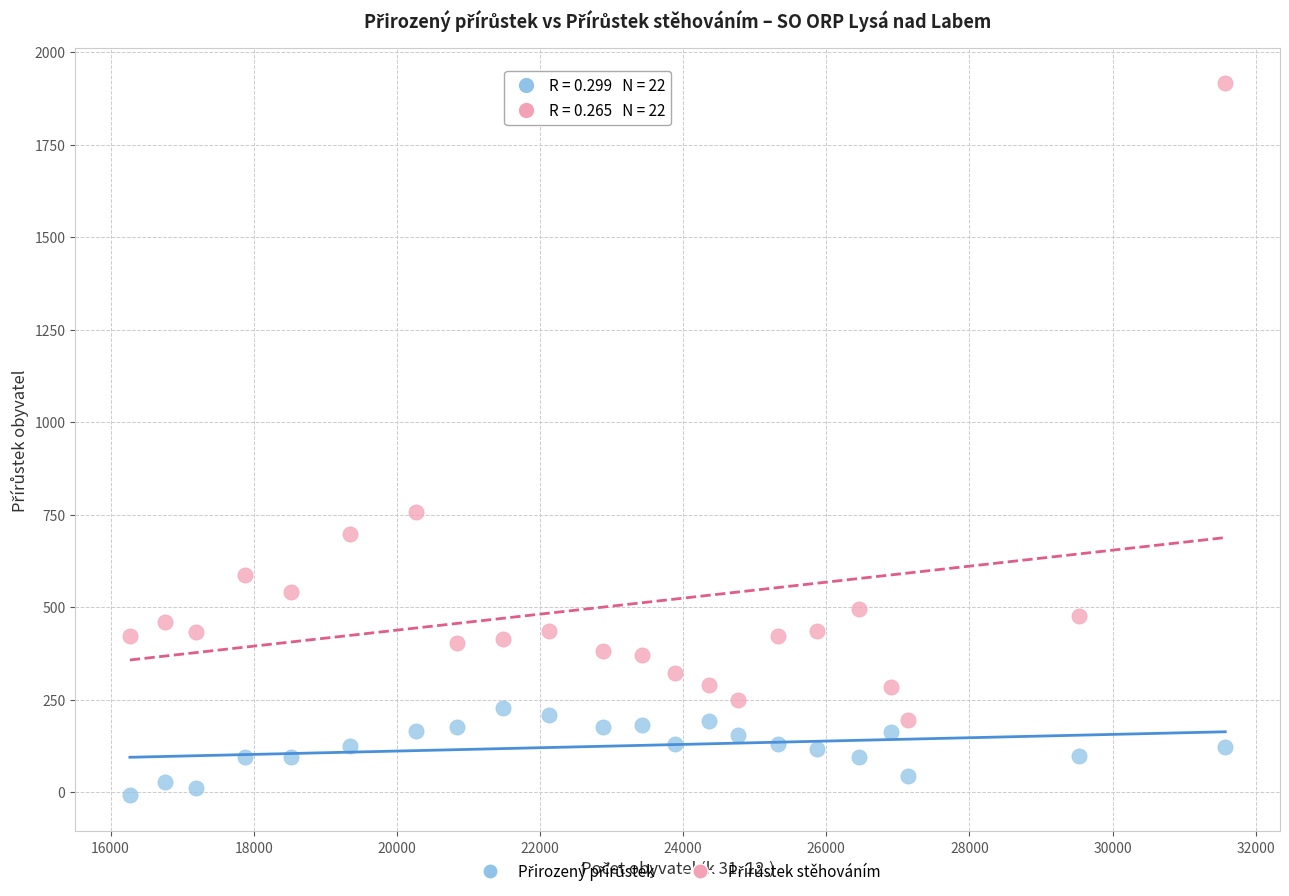

What is the X range (max minus min) for the scatter plot?

15306